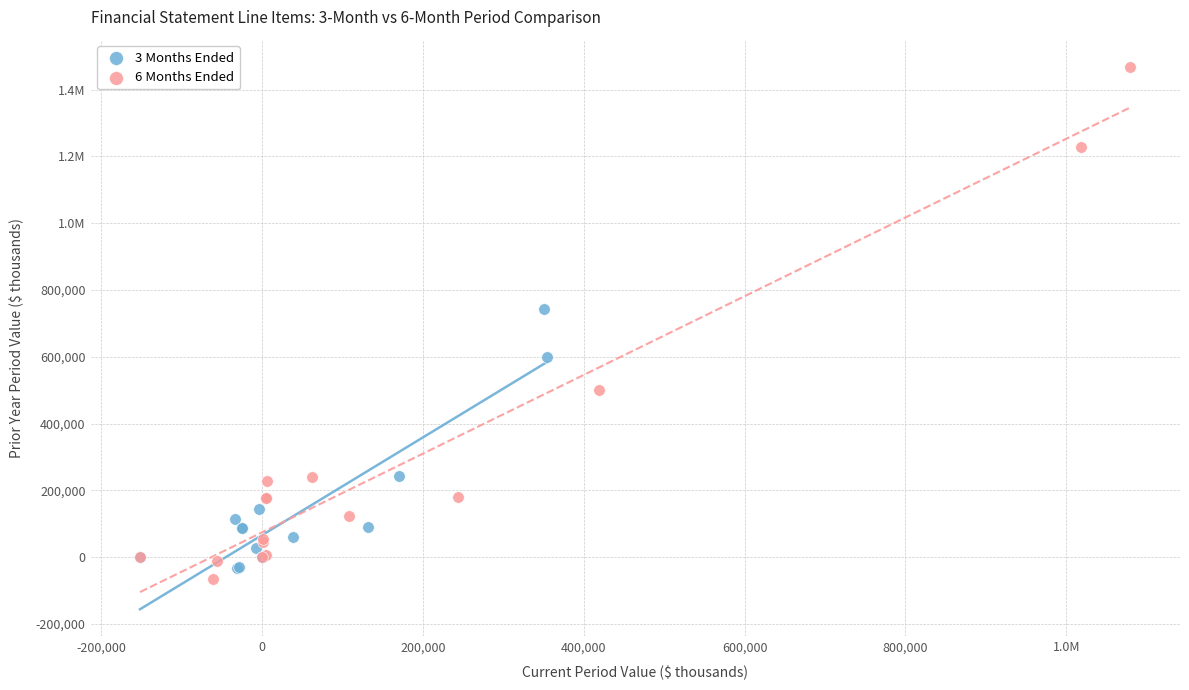

What are all the series names shown in the legend?

3 Months Ended, 6 Months Ended